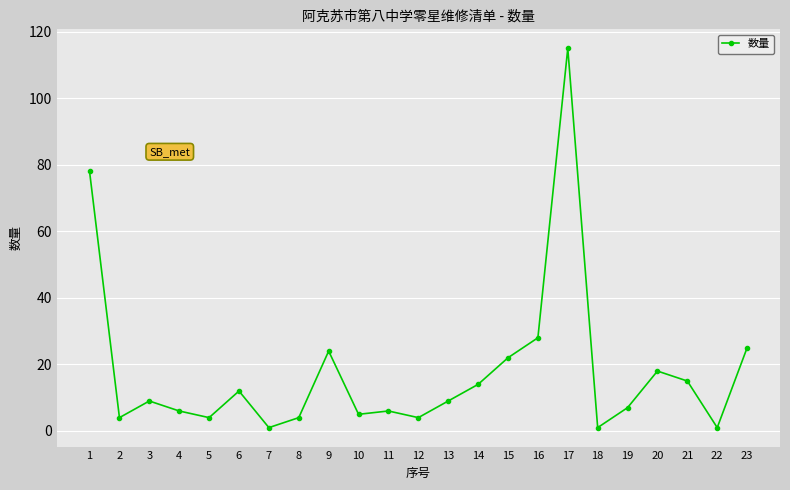

What is the difference between the maximum and minimum values?

114